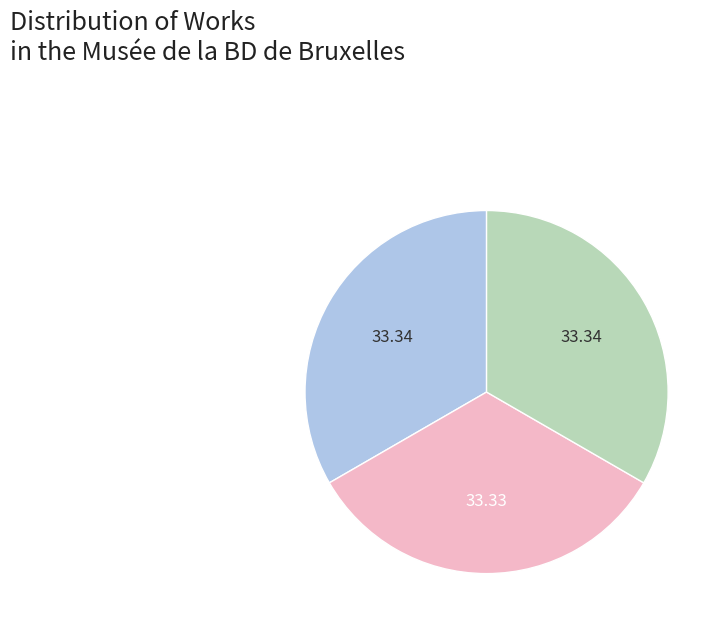

Is there a majority slice in this chart?

No